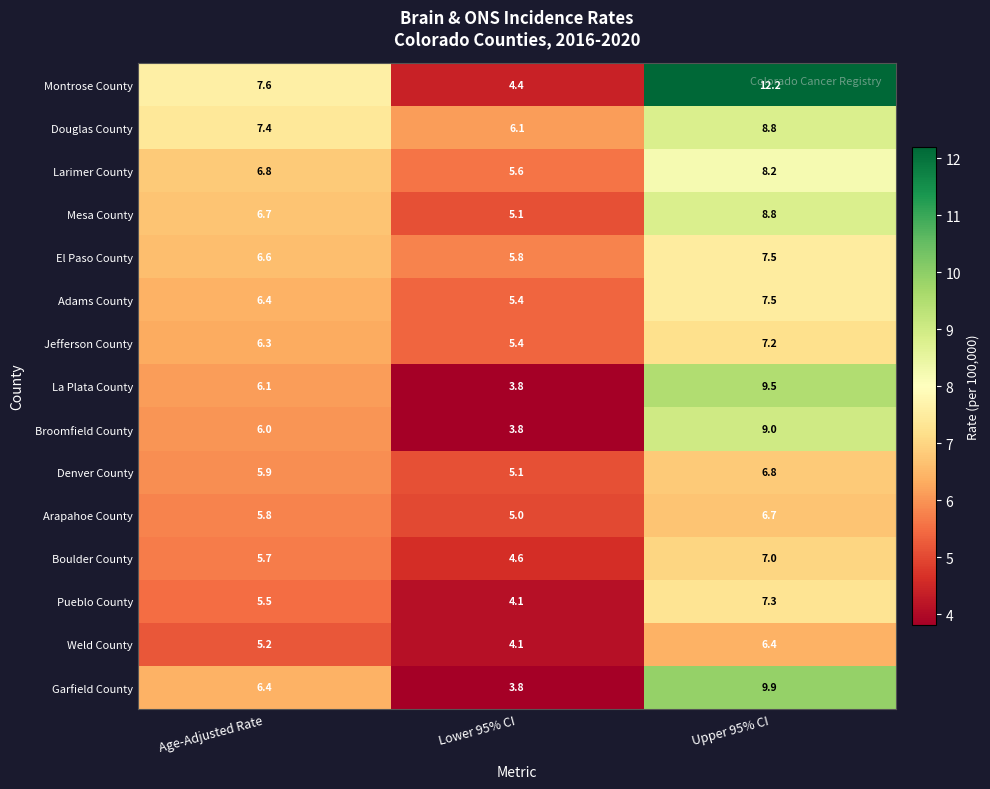

What is the spread (max minus min) of values at Age-Adjusted Rate?

2.4